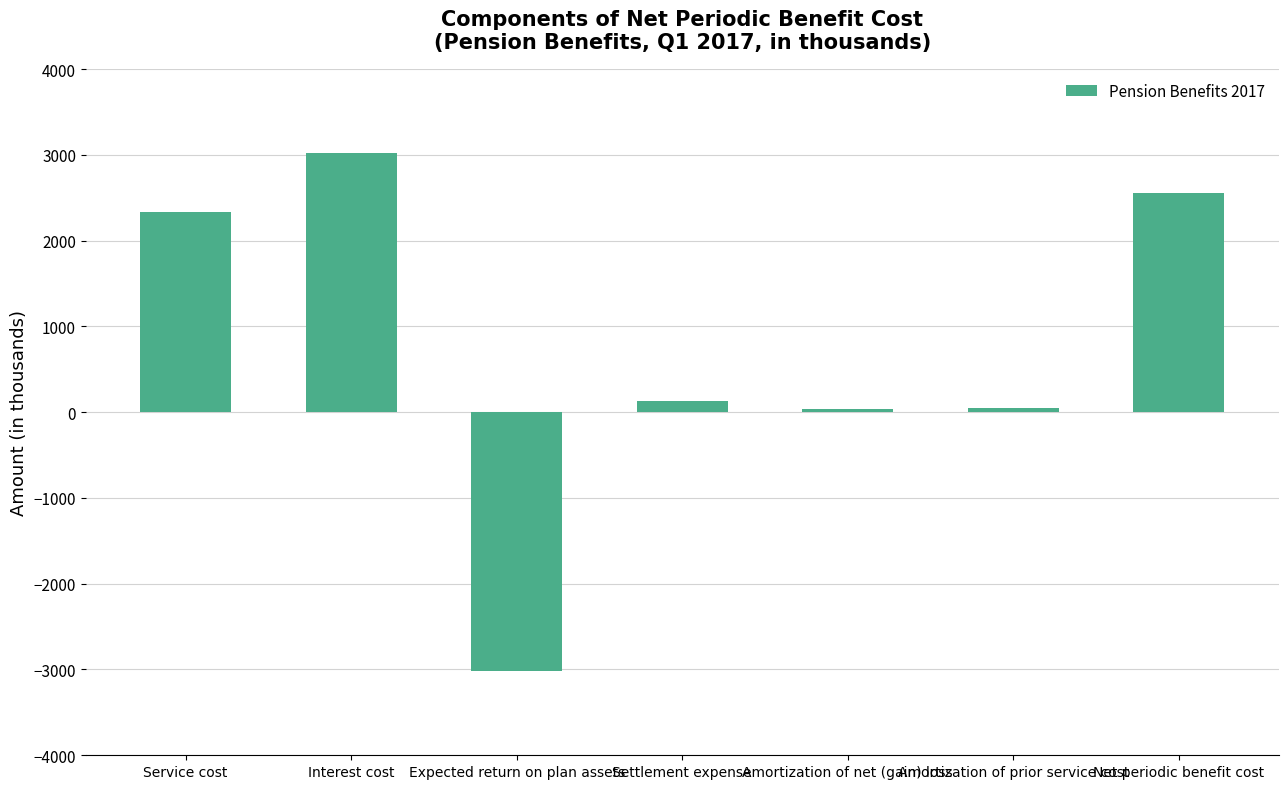

What is the change in value from Interest cost to Expected return on plan assets?

-6031